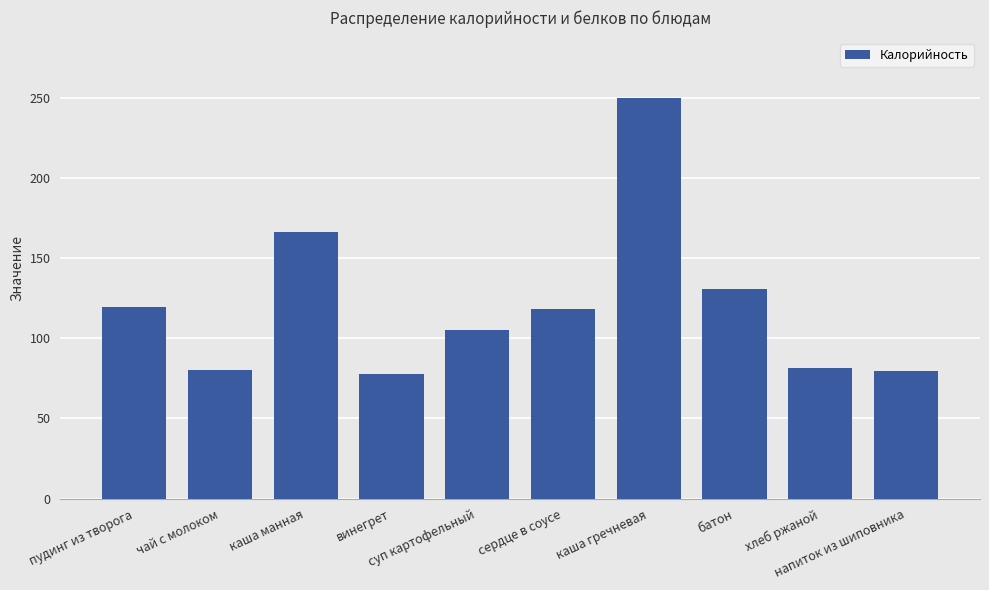

Between хлеб ржаной and пудинг из творога, which is larger?

пудинг из творога